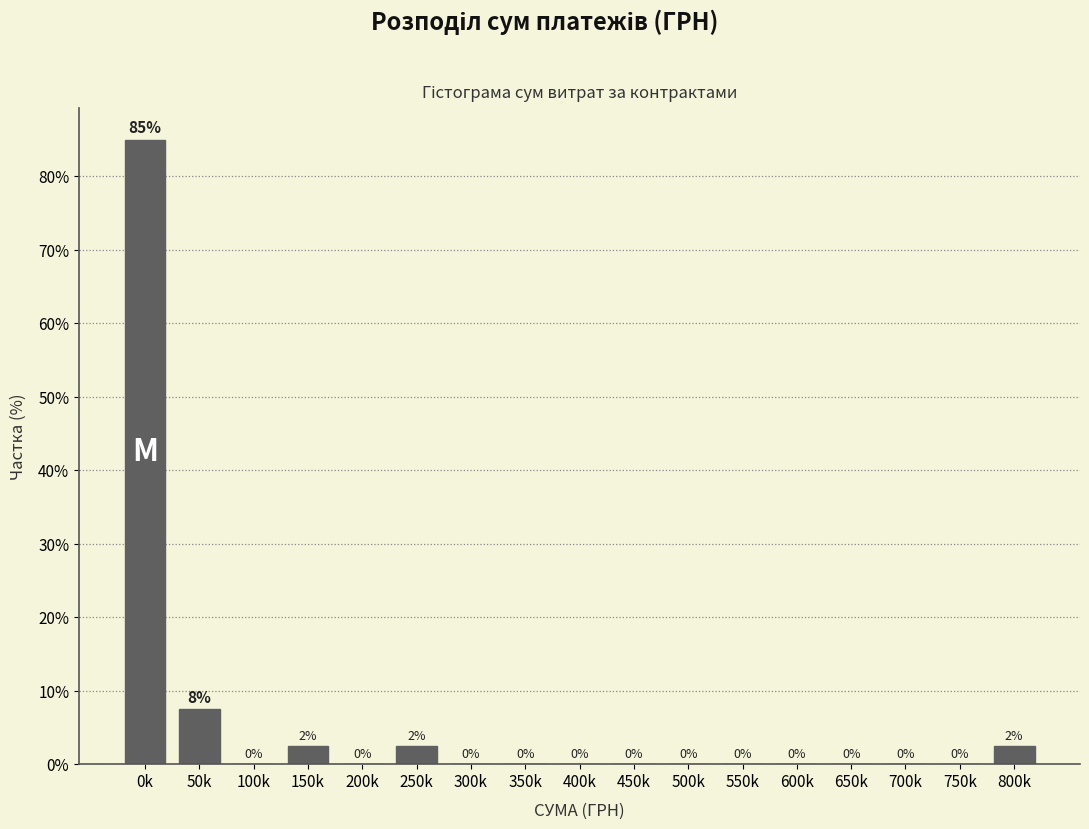

At which label is the value closest to 42?

50k